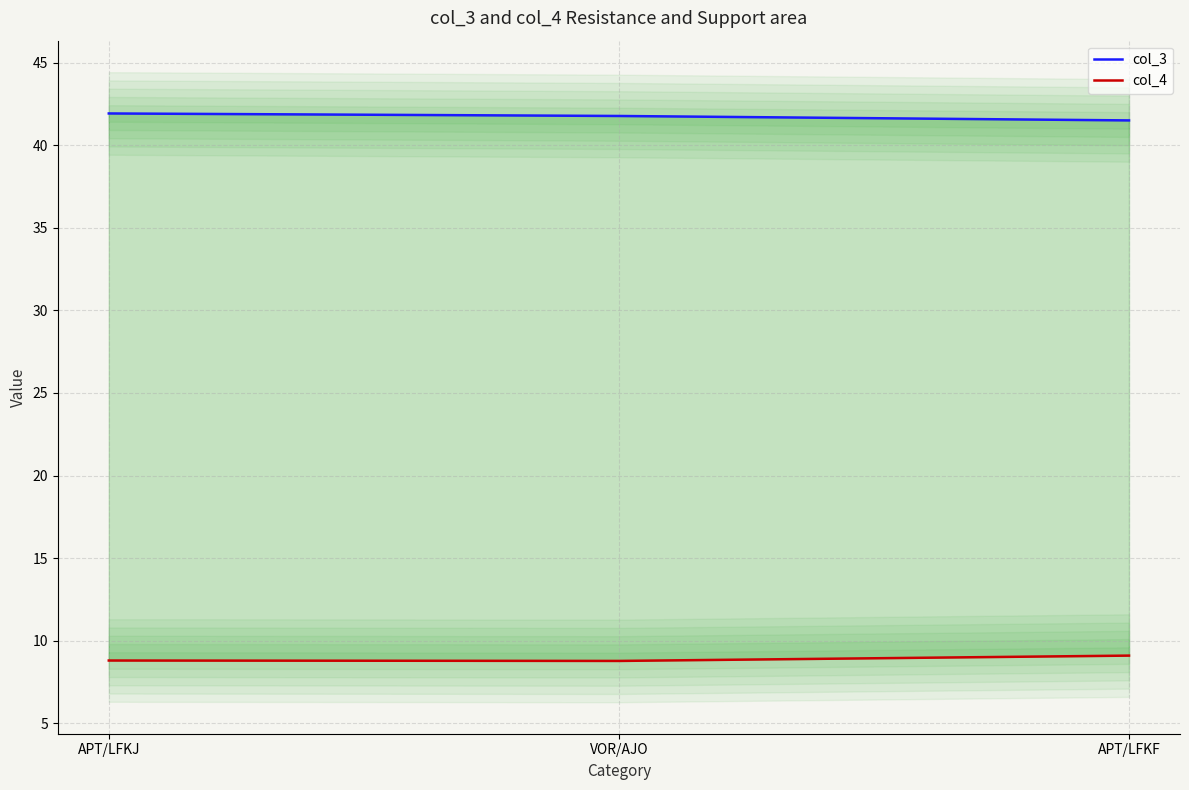

What position from the left is VOR/AJO?

2